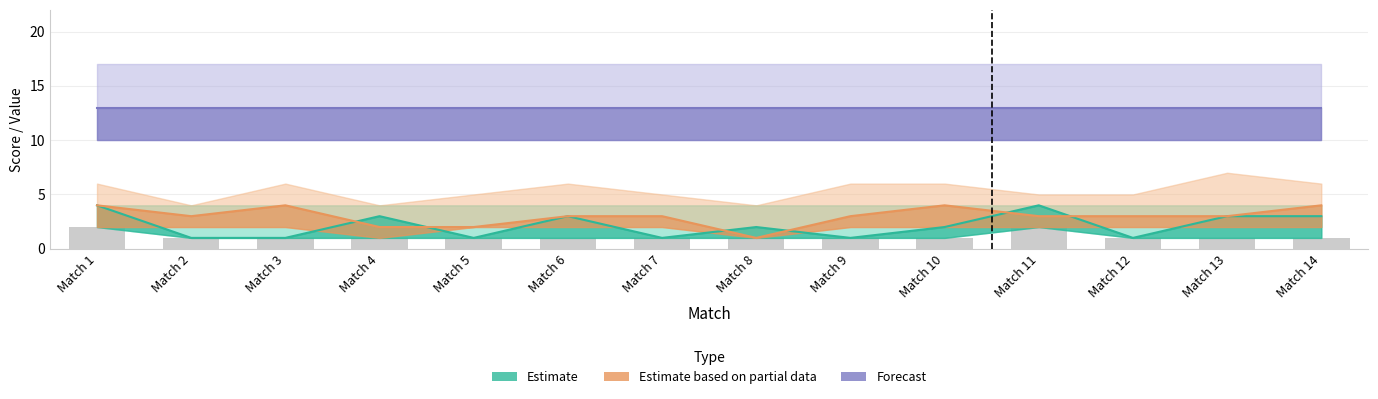

True or false: Estimate based on partial data has a value of 4 at Match 14.

True